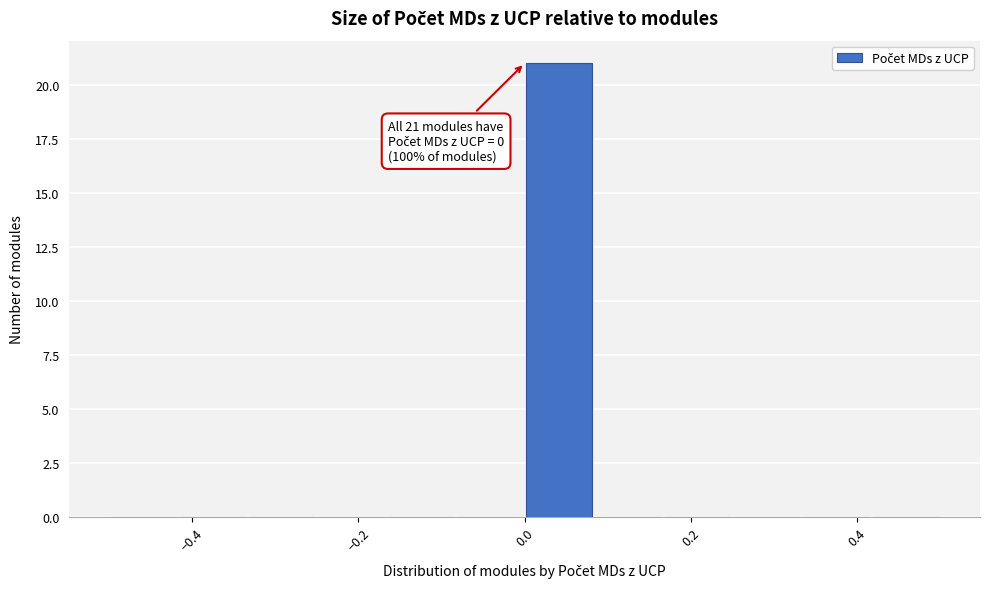

Which range on the x-axis has the tallest bar?

0.00 to 0.08